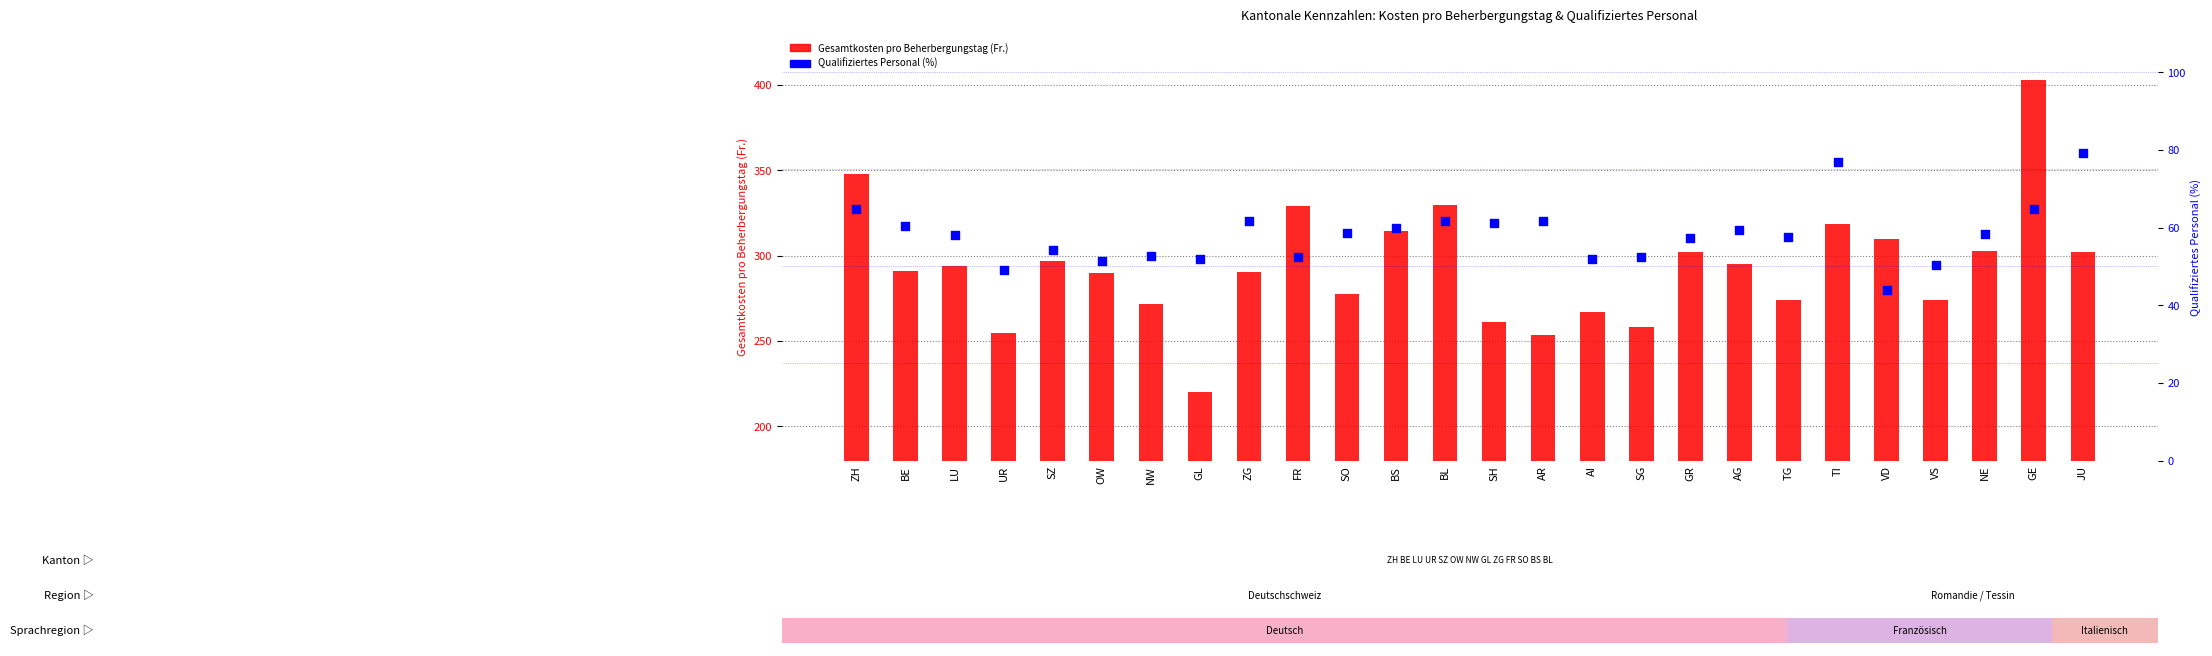

What are all the series names shown in the legend?

Gesamtkosten pro Beherbergungstag (Fr.), Qualifiziertes Personal (%)